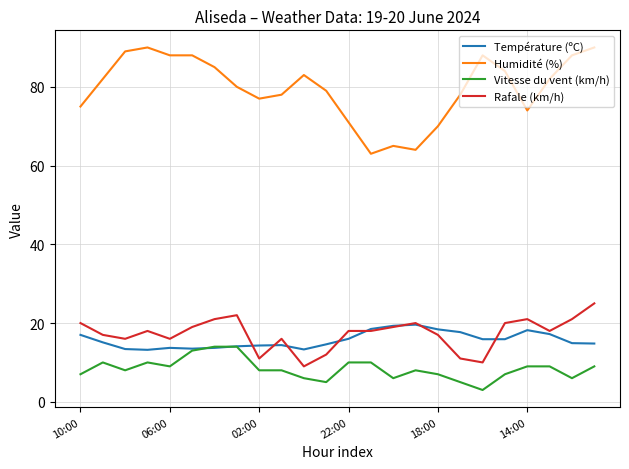

True or false: Humidité (%) and Température (ºC) intersect in this chart.

False